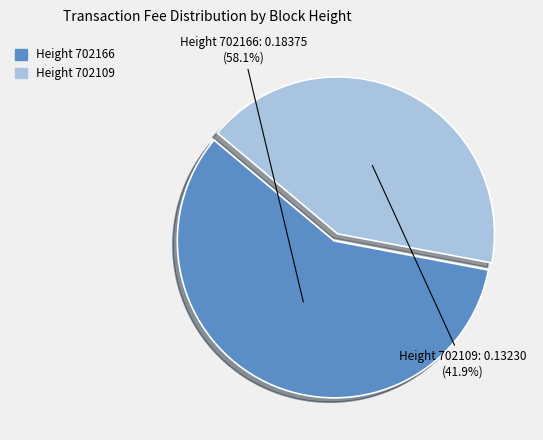

Does any single category account for the majority?

Yes